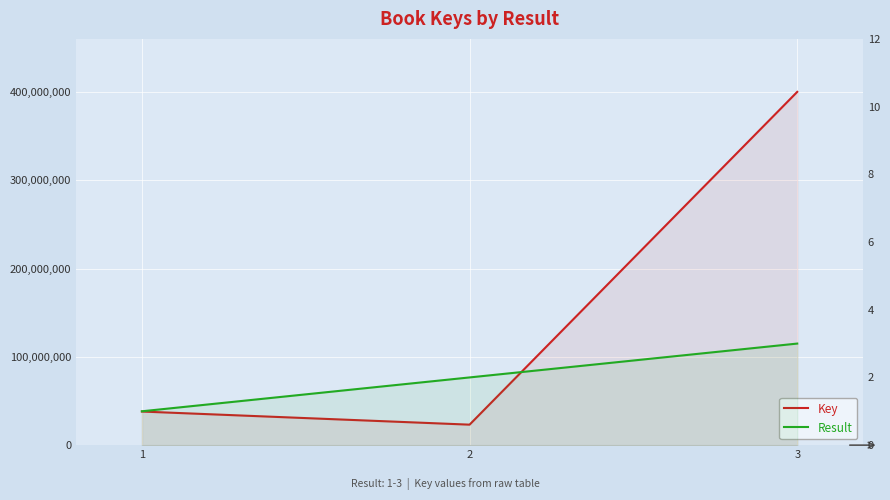

Where is Key nearest to the value 211645181?

1